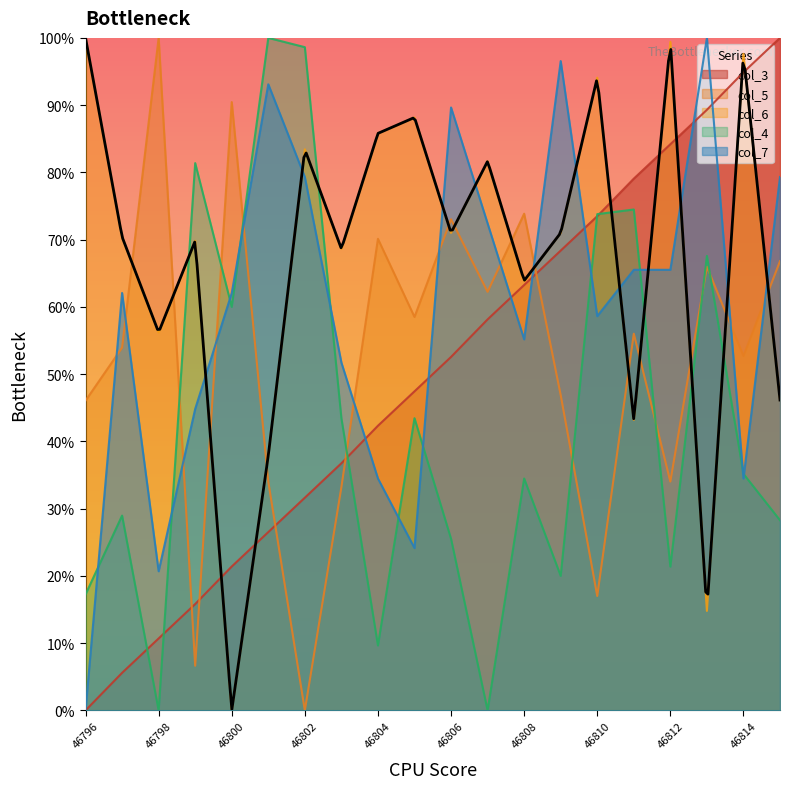

What is the value of the col_4 point at the 14th from the left?

20.0